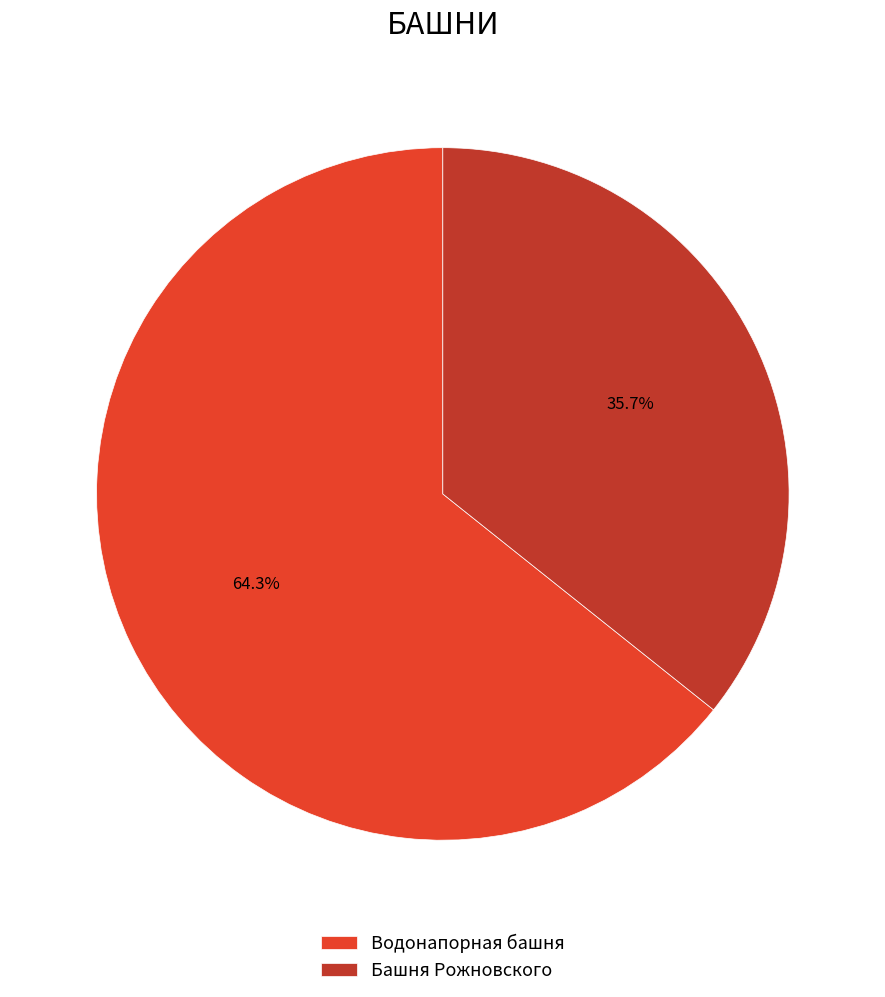

Is there a majority slice in this chart?

Yes